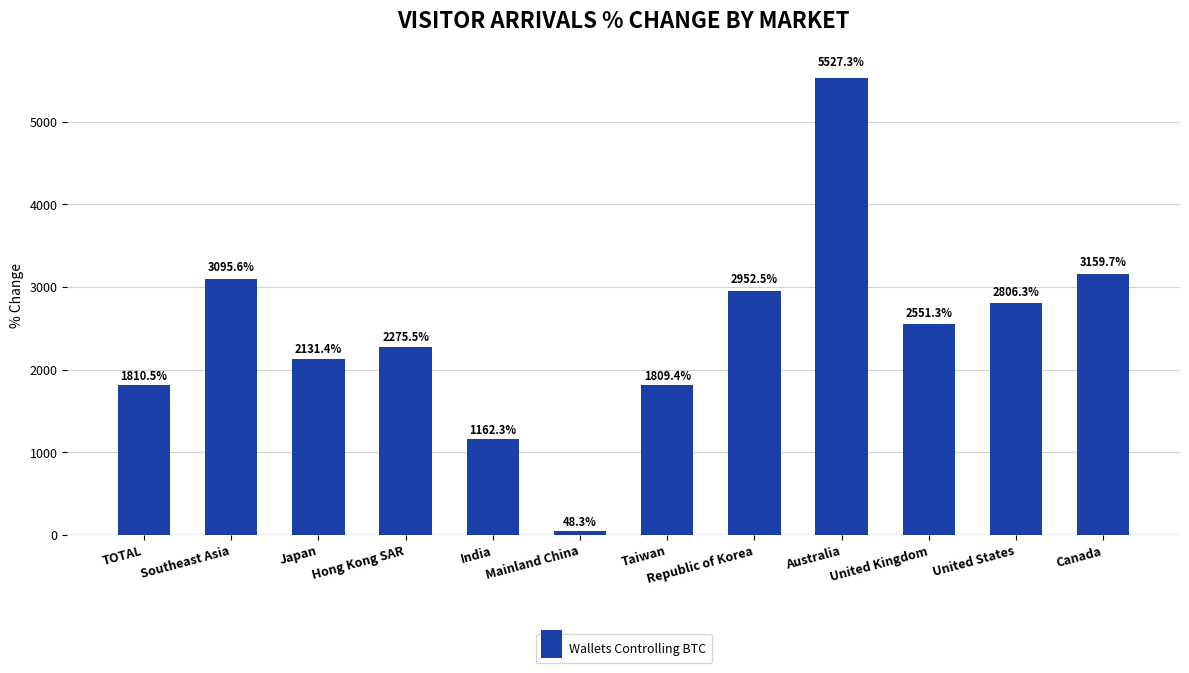

The value at Taiwan is 2458.3. True or false?

False